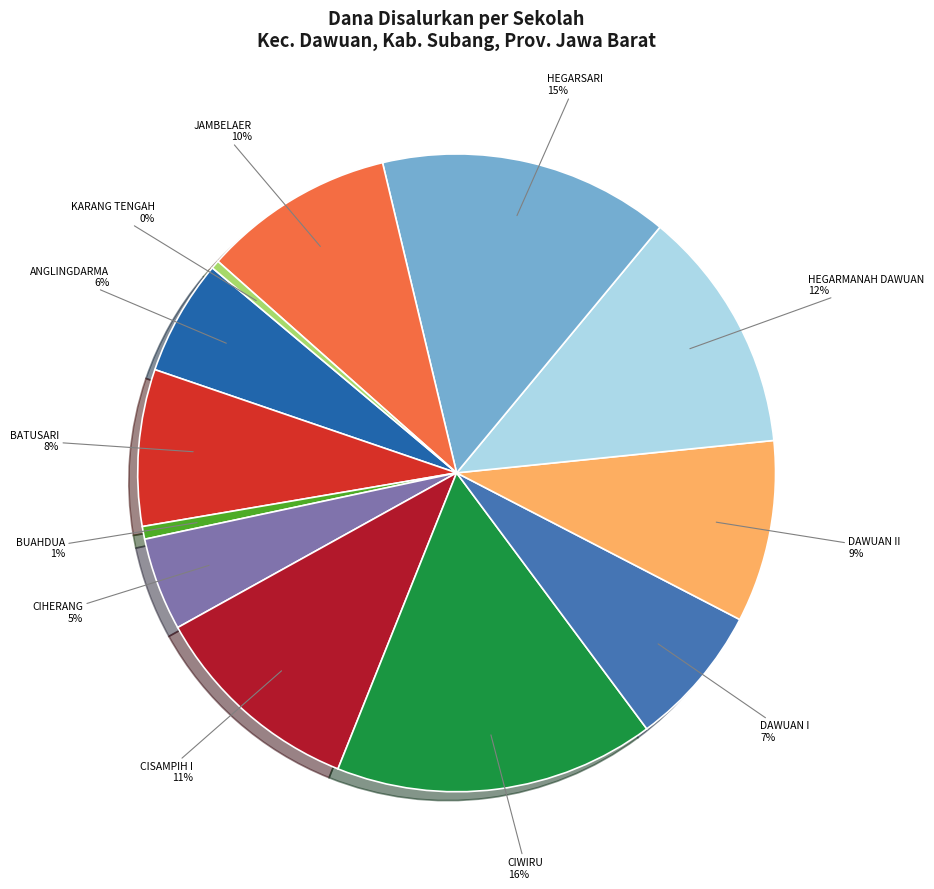

How many slices are in this pie chart?

12